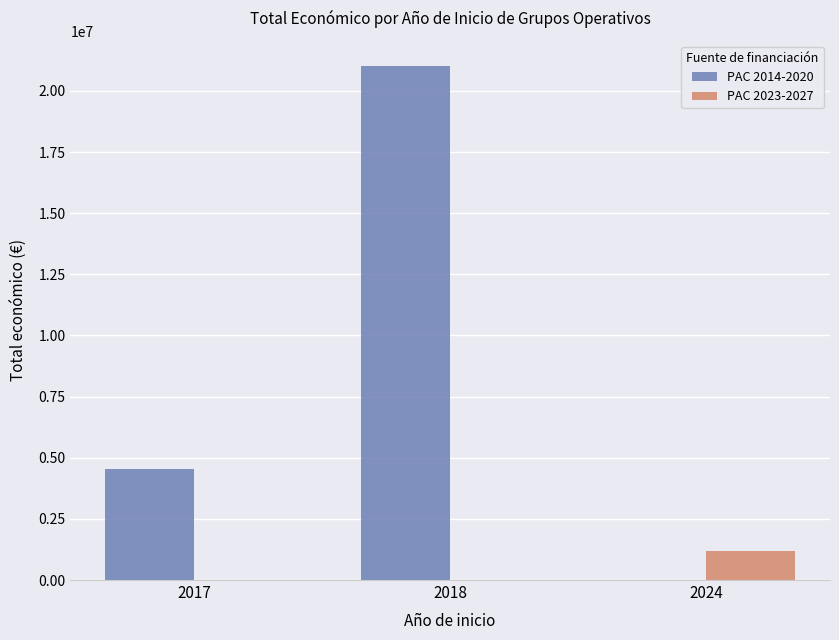

What is the difference between the PAC 2023-2027 values at 2024 and 2018?

1167871.0